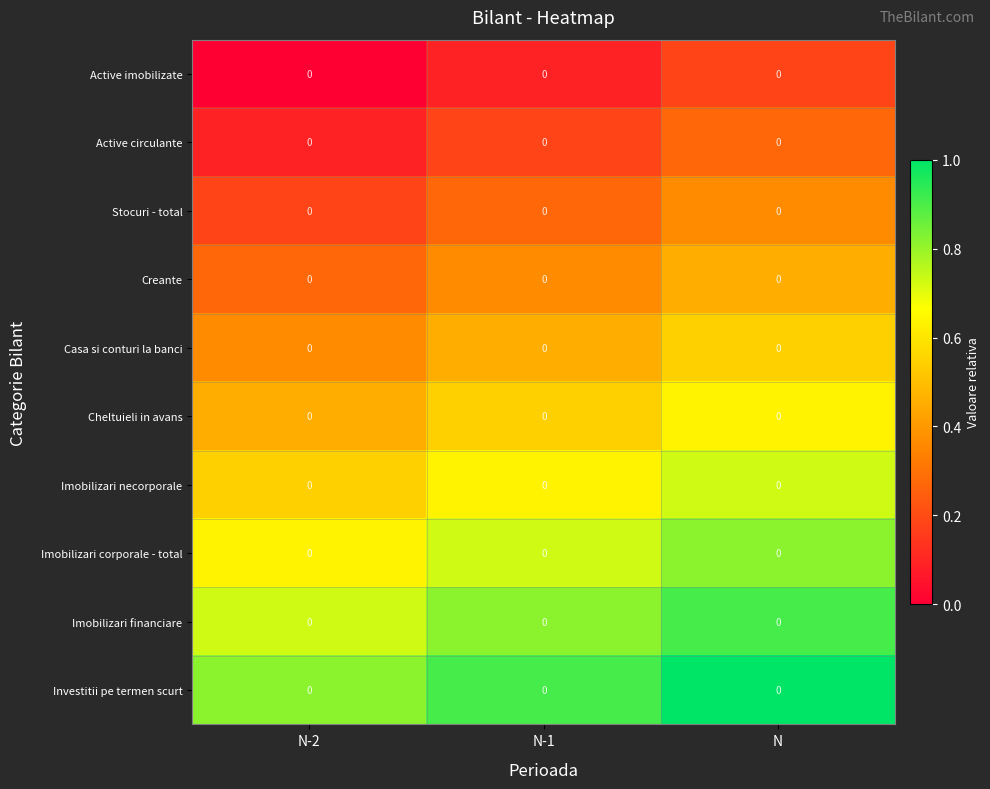

Reading right to left, transcribe all the data shown in this chart.

Active imobilizate: N=0.0	N-1=0.0	N-2=0.0
Active circulante: N=0.0	N-1=0.0	N-2=0.0
Stocuri - total: N=0.0	N-1=0.0	N-2=0.0
Creante: N=0.0	N-1=0.0	N-2=0.0
Casa si conturi la banci: N=0.0	N-1=0.0	N-2=0.0
Cheltuieli in avans: N=0.0	N-1=0.0	N-2=0.0
Imobilizari necorporale: N=0.0	N-1=0.0	N-2=0.0
Imobilizari corporale - total: N=0.0	N-1=0.0	N-2=0.0
Imobilizari financiare: N=0.0	N-1=0.0	N-2=0.0
Investitii pe termen scurt: N=0.0	N-1=0.0	N-2=0.0